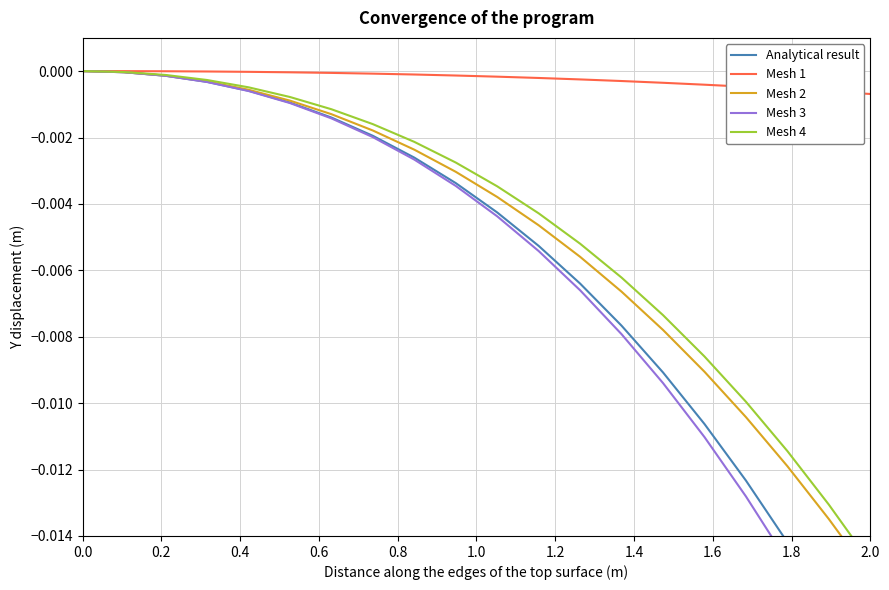

Does the chart display data point markers on the line(s)?

No